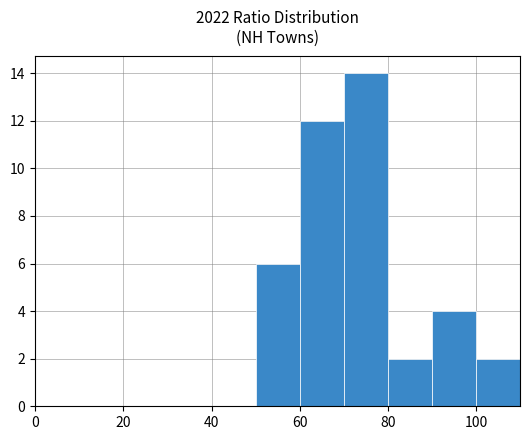

Reading left to right, transcribe this chart: for each bar, give the range it covers on the x-axis and its height. The values are not printed on the chart, so give them approximately, as read against the axis.

0 to 10: 0
10 to 20: 0
20 to 30: 0
30 to 40: 0
40 to 50: 0
50 to 60: 6
60 to 70: 12
70 to 80: 14
80 to 90: 2
90 to 100: 4
100 to 110: 2